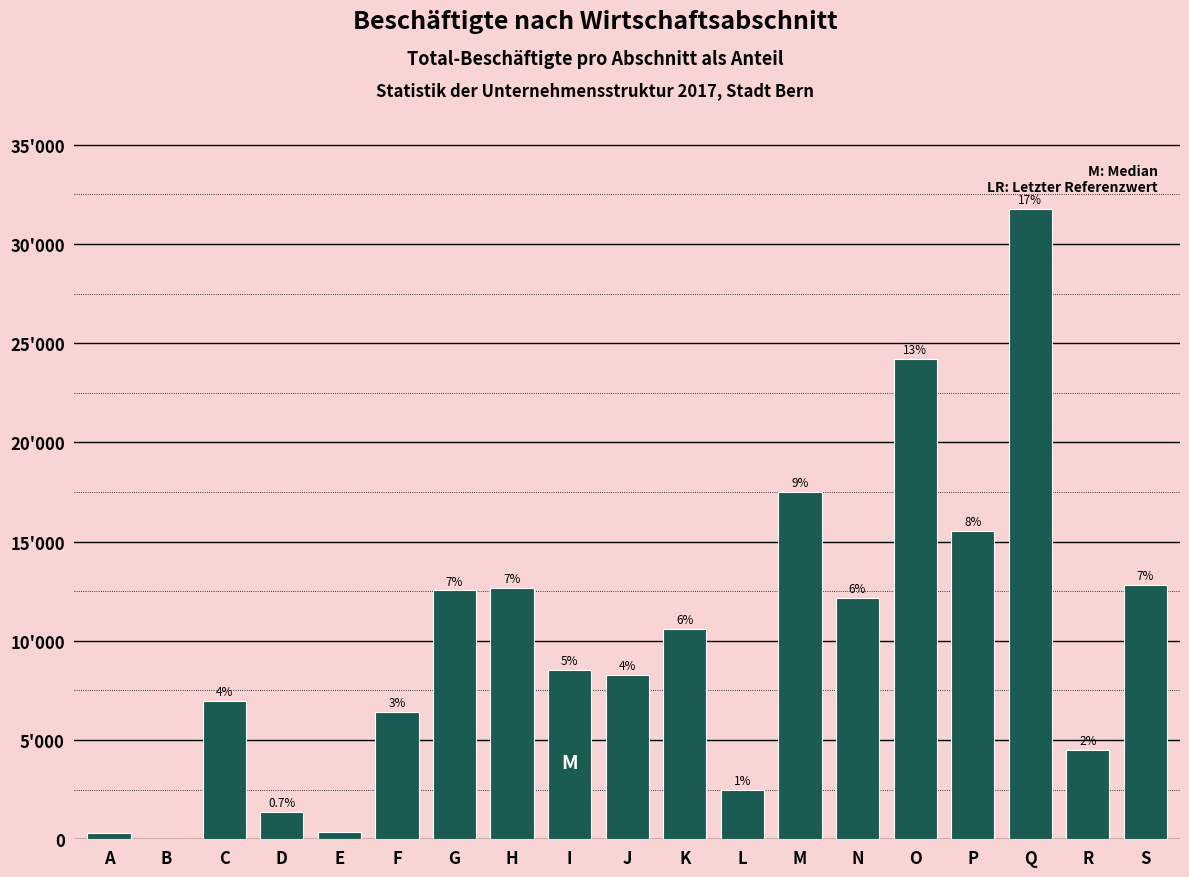

Are the bars horizontal?

No